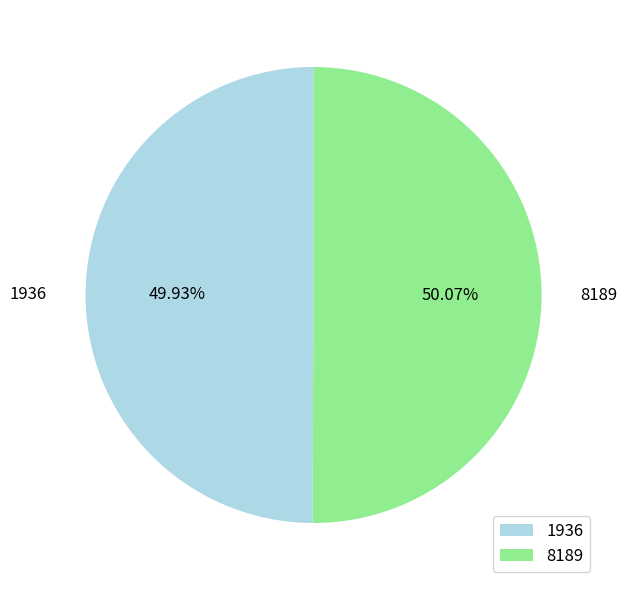

Is there any slice that represents more than half of the pie?

Yes